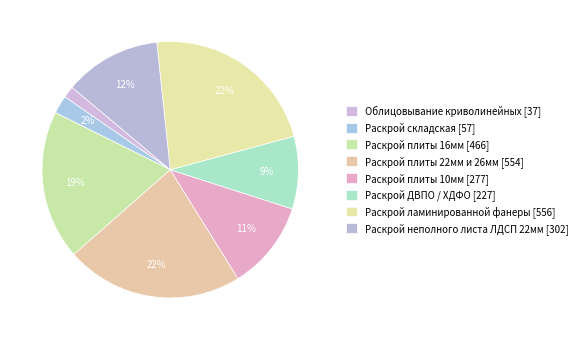

Between Раскрой неполного листа ЛДСП 22мм and Раскрой плиты 10мм, which is larger?

Раскрой неполного листа ЛДСП 22мм